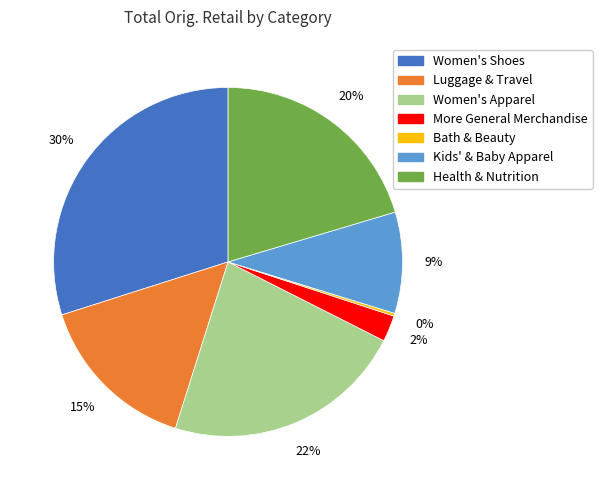

Is there a majority slice in this chart?

No